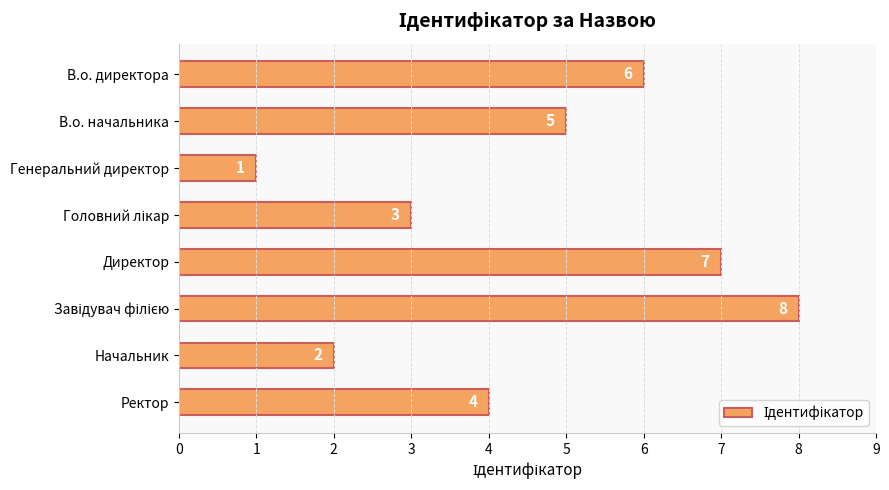

At which label is the value closest to 4?

Ректор